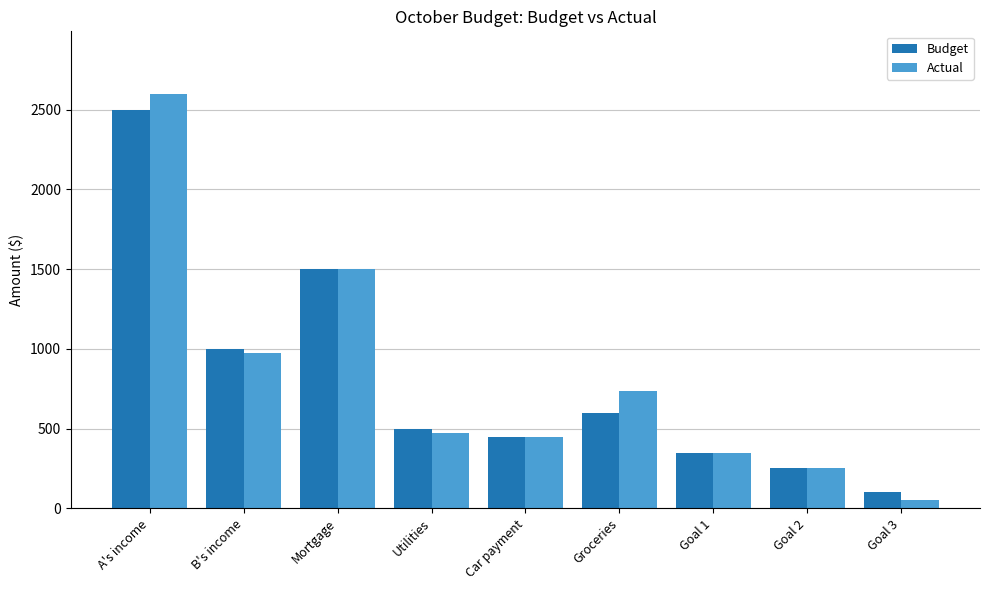

Are the bars grouped side by side (vs. stacked)?

Yes